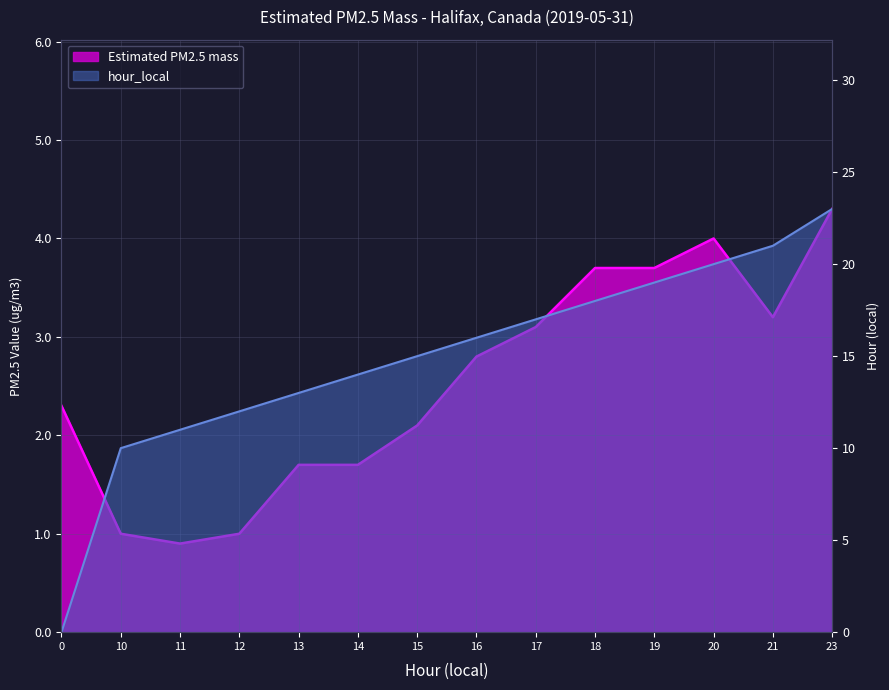

Reading left to right, what are all the values shown in this chart?

Estimated PM2.5 mass: 2.3	1.0	0.9	1.0	1.7	1.7	2.1	2.8	3.1	3.7	3.7	4.0	3.2	4.3
hour_local: 0.0	10.0	11.0	12.0	13.0	14.0	15.0	16.0	17.0	18.0	19.0	20.0	21.0	23.0